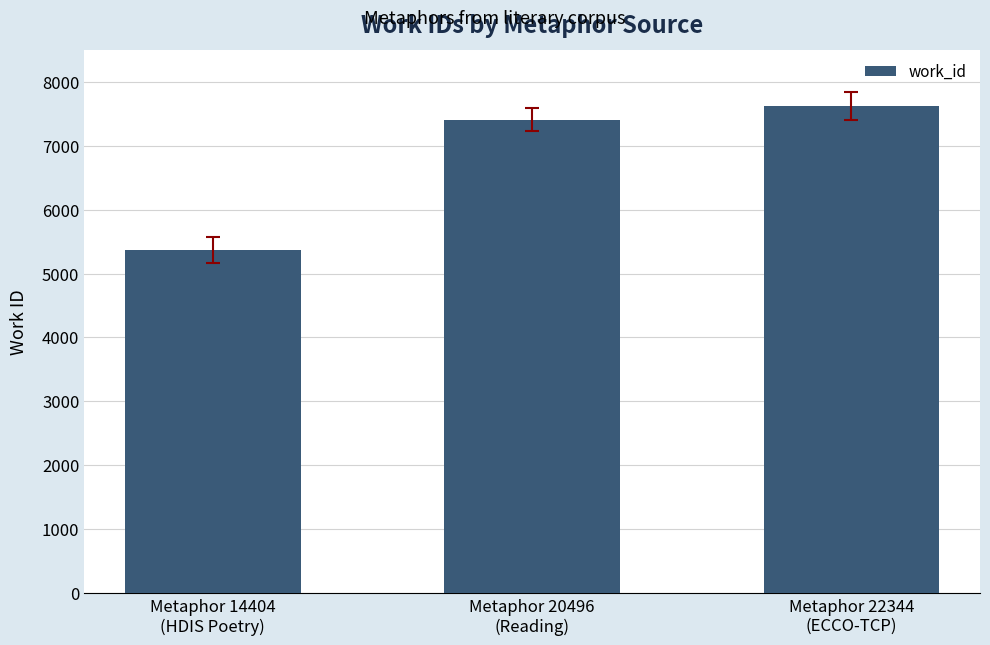

What is the minimum value shown in the chart?

5366